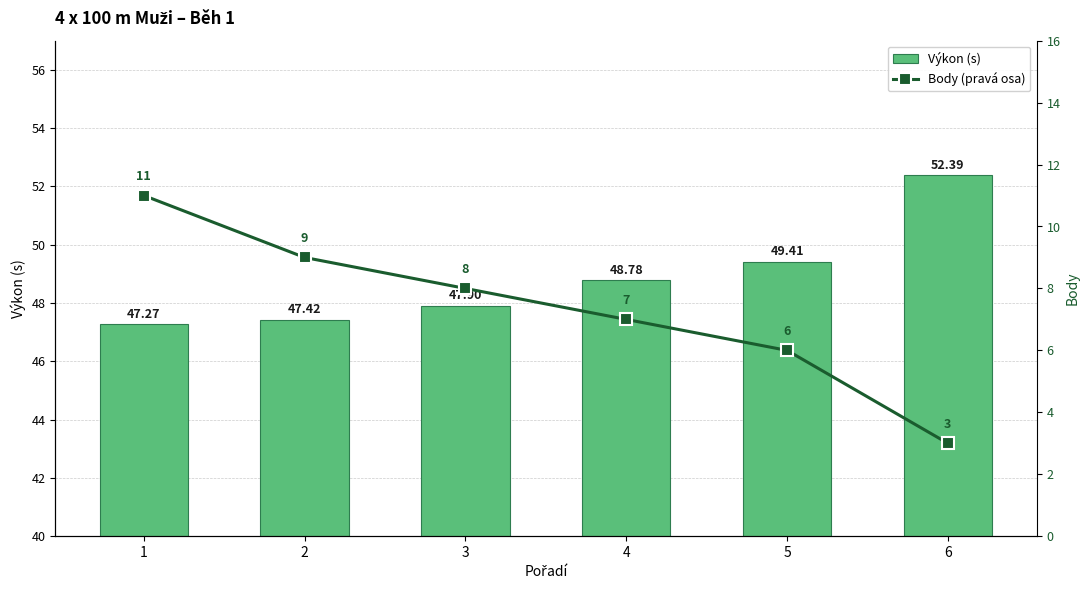

Which series has the largest total across all categories?

Výkon (s)